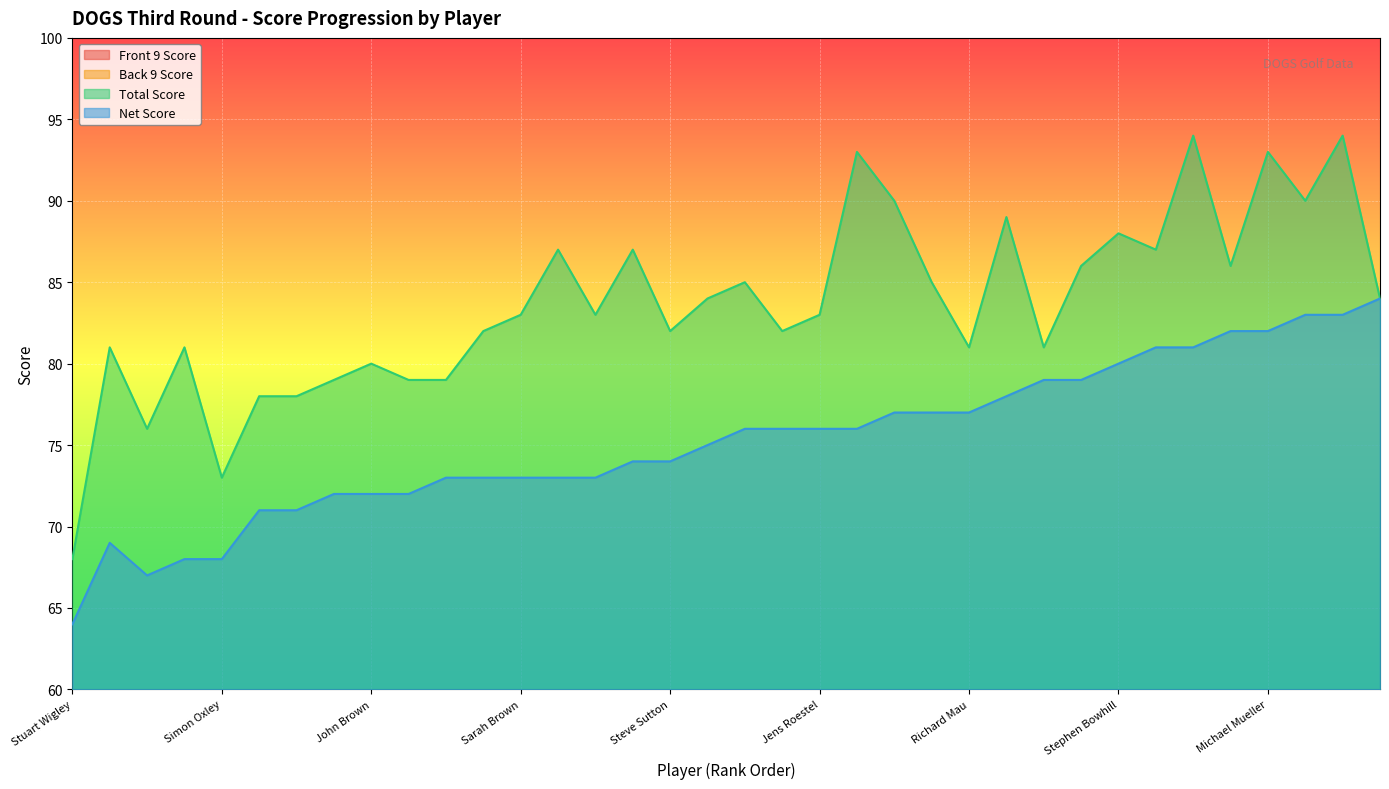

What position from the right is Douglas McQuater?

30